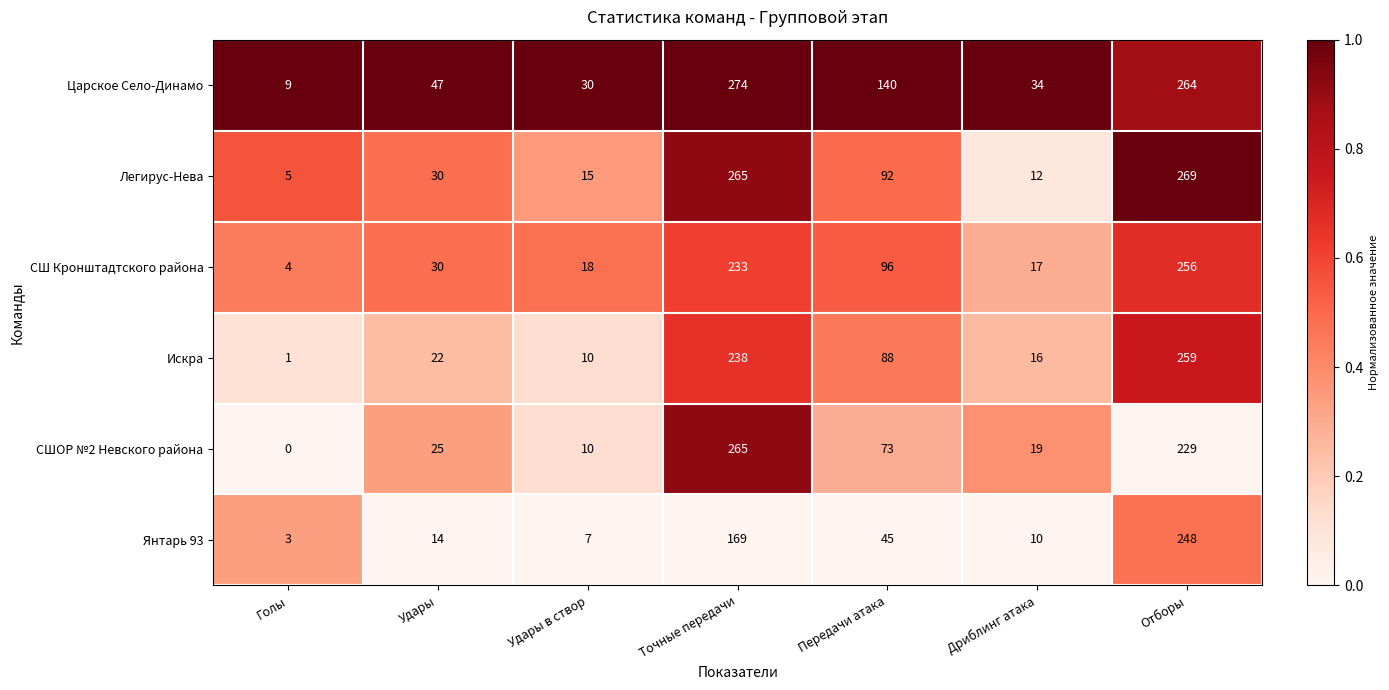

What is the difference between the maximum and second lowest values in the СШОР №2 Невского района series?

255